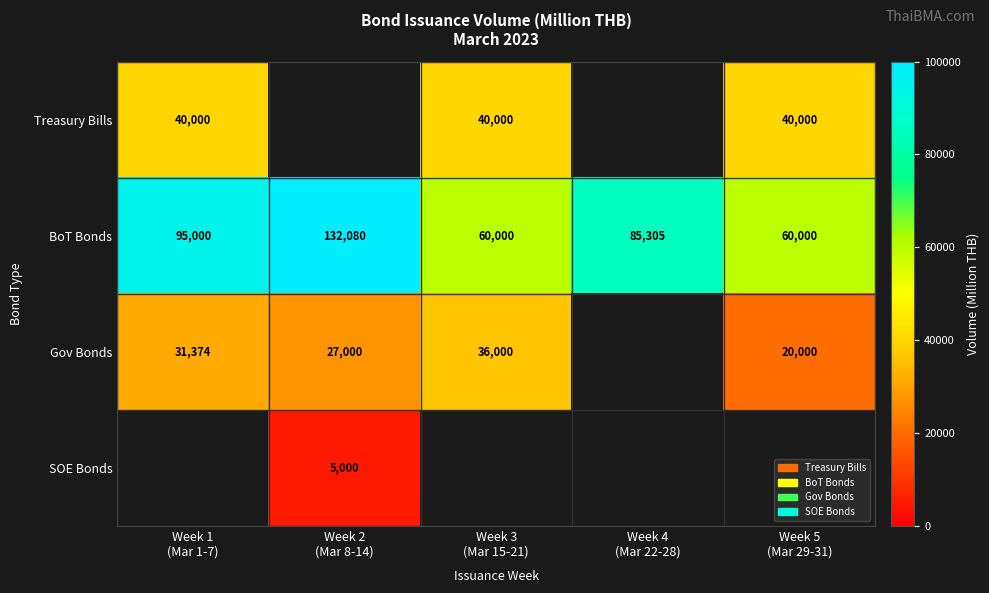

What is the difference between the maximum and minimum values in the BoT Bonds series?

72080